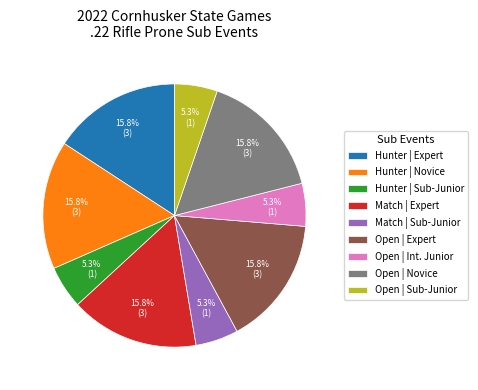

How many segments does this pie chart have?

9